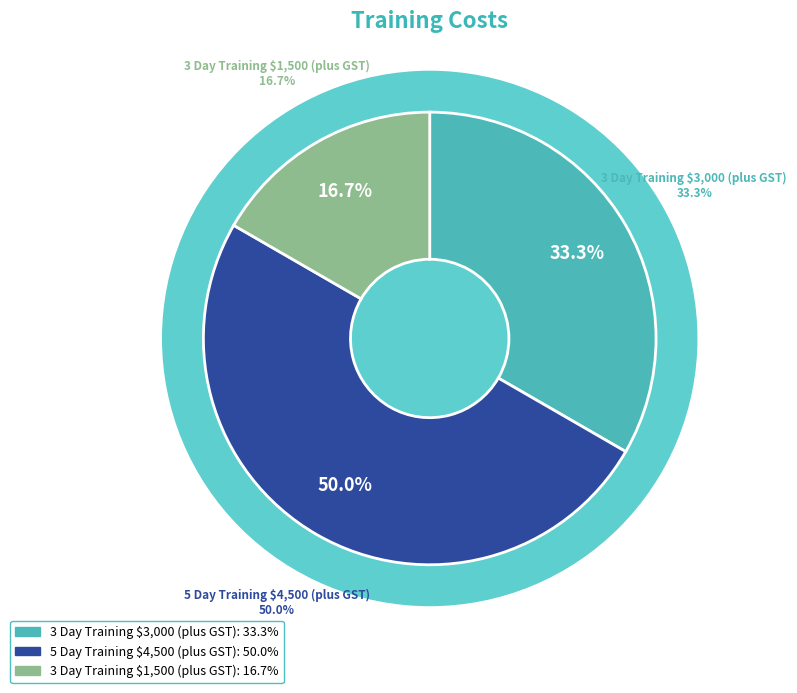

To the nearest percent, what is the combined percentage of 3 Day Training $3,000 (plus GST) and 5 Day Training $4,500 (plus GST)?

83%